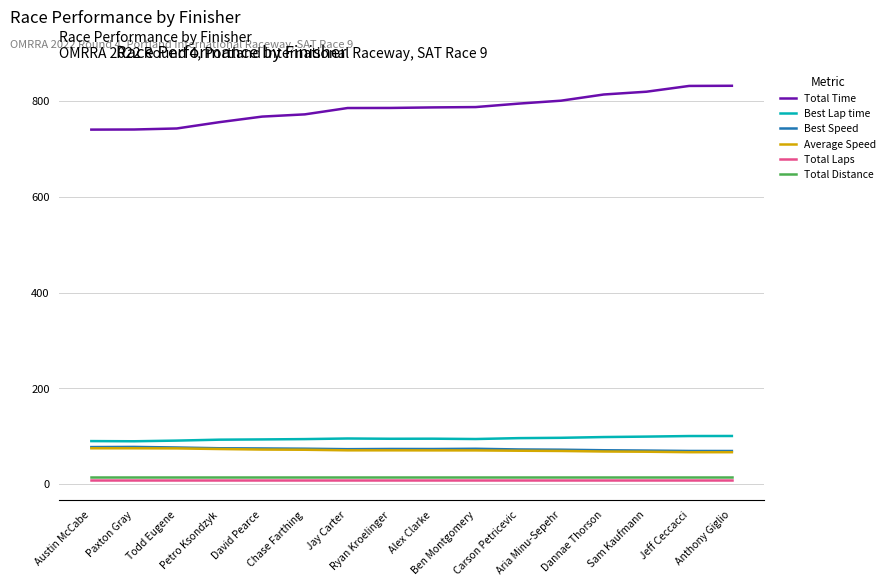

How many values in the Total Time series are below 786?

8